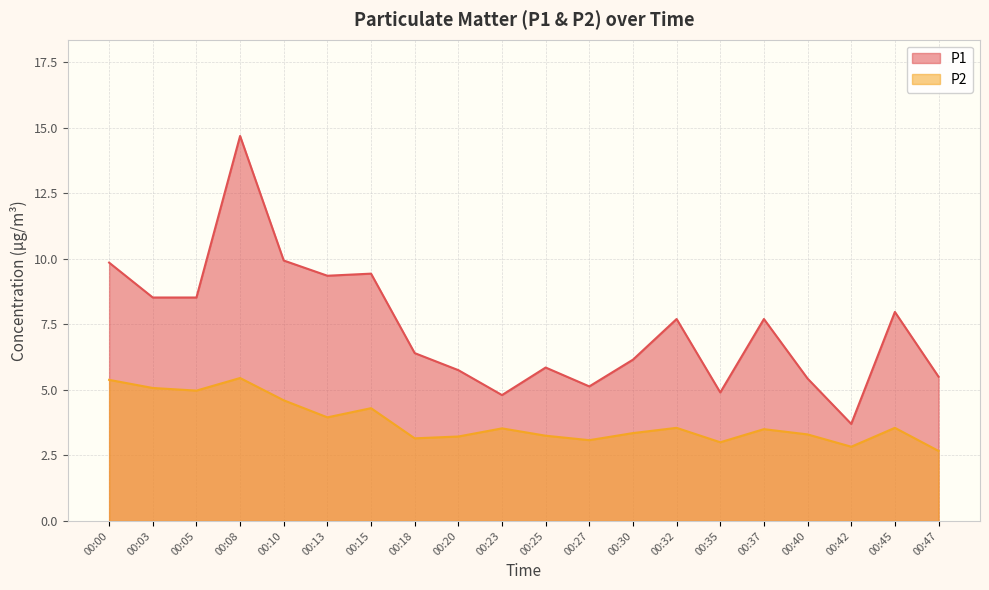

Reading left to right, list all the values displayed in this chart.

P1: 9.8	8.5	8.5	14.7	9.9	9.3	9.4	6.4	5.8	4.8	5.8	5.1	6.2	7.7	4.9	7.7	5.4	3.7	8.0	5.5
P2: 5.4	5.1	5.0	5.5	4.6	4.0	4.3	3.1	3.2	3.5	3.2	3.1	3.4	3.5	3.0	3.5	3.3	2.8	3.5	2.7